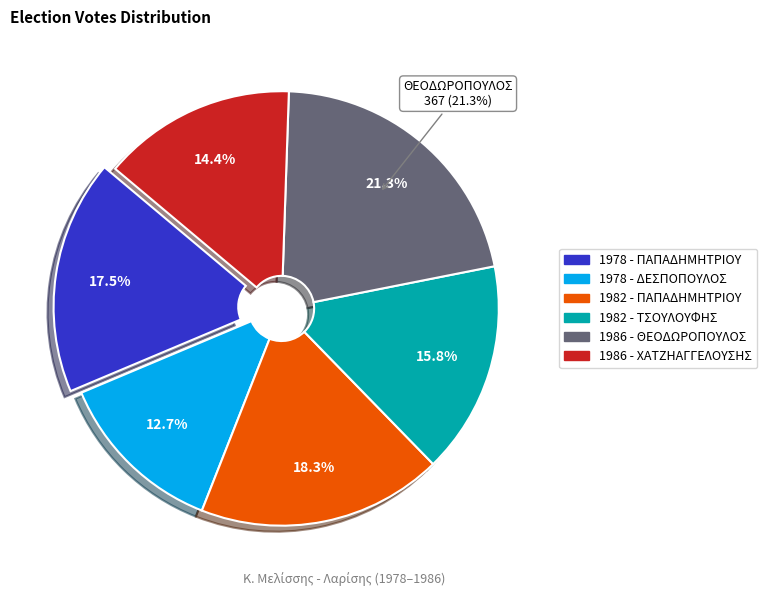

Count the number of slices in the pie.

6